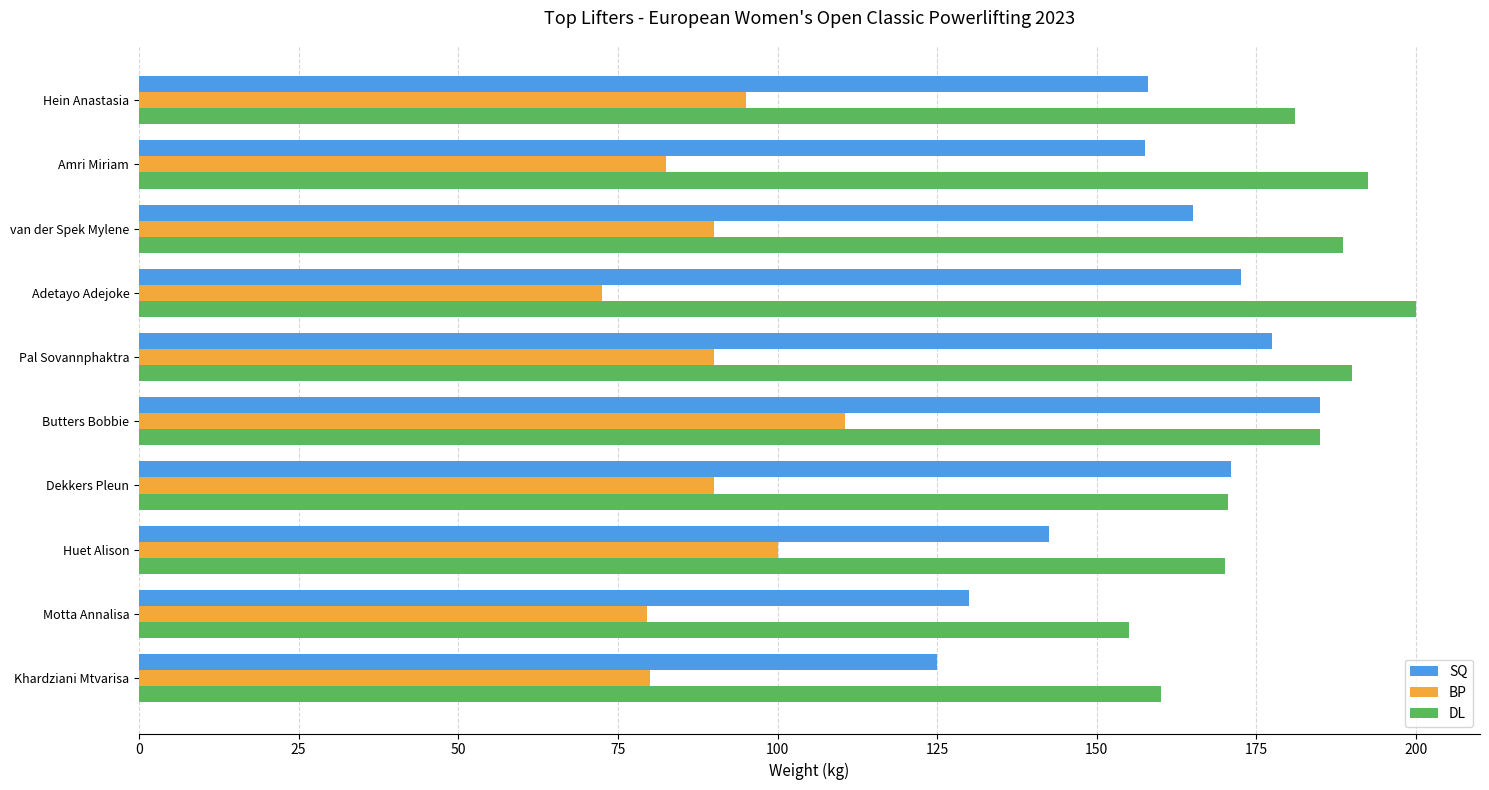

What is the average value of the SQ series?

158.4